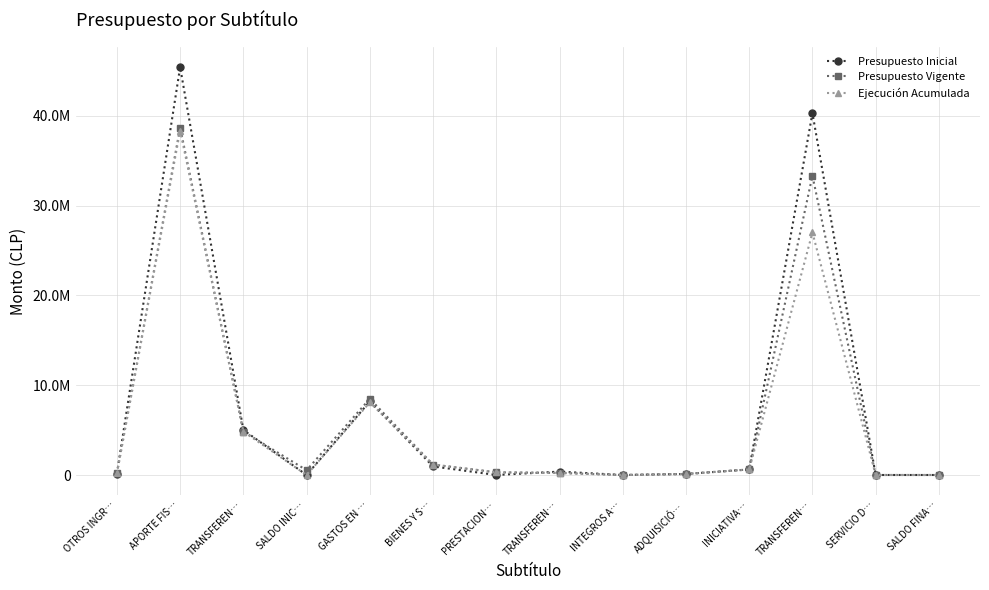

At which label does Ejecución Acumulada reach its minimum?

SALDO INIC…